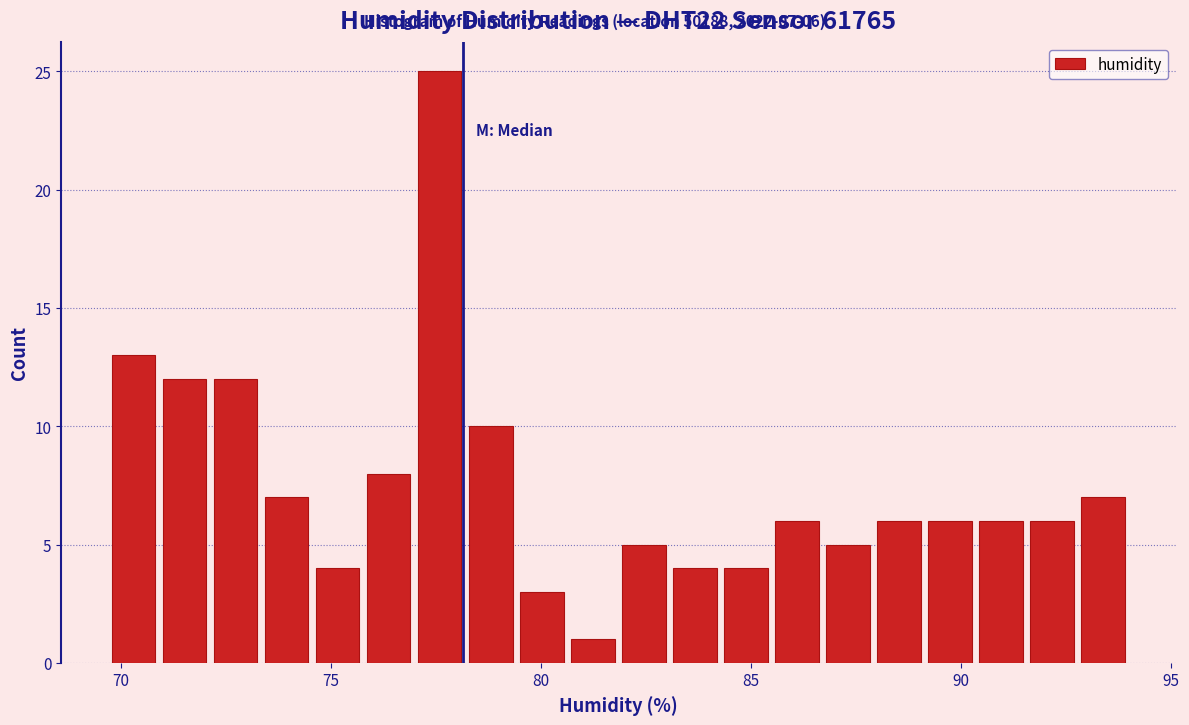

Read against the x-axis, roughly where is the centre of the tallest bar?

77.5